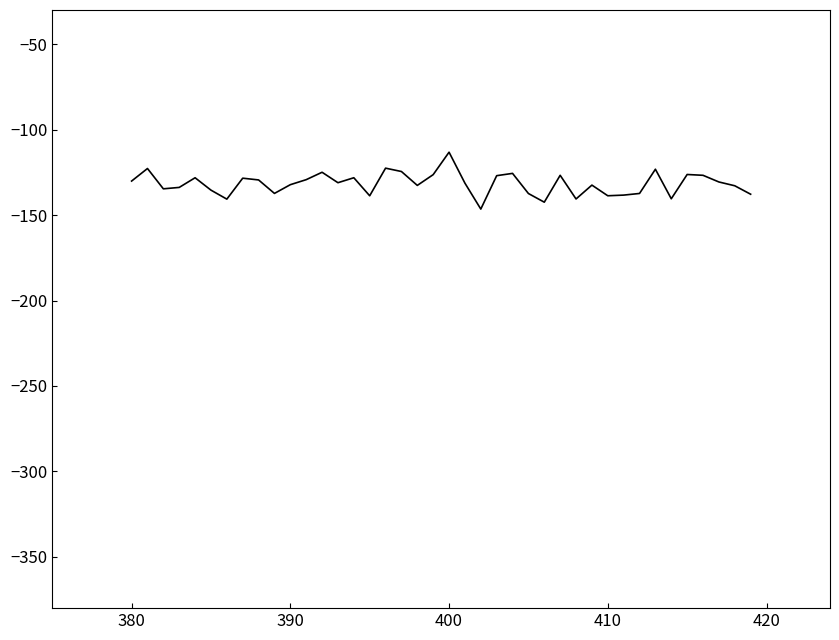

What is the sum of all values?

-5266.5